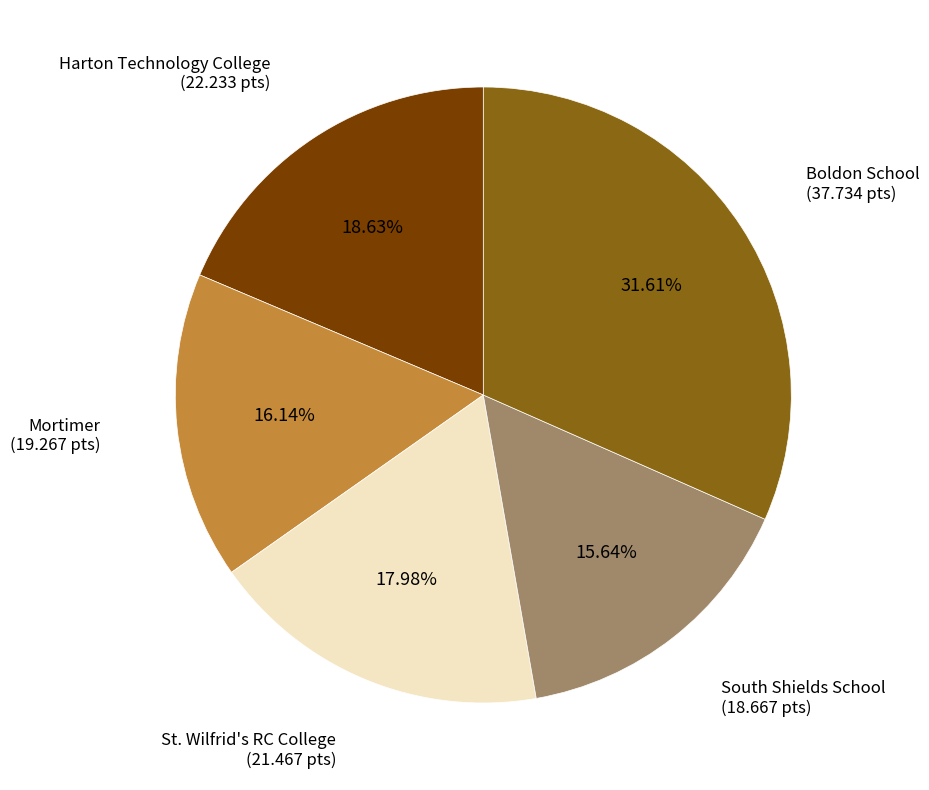

Does any single category account for the majority?

No